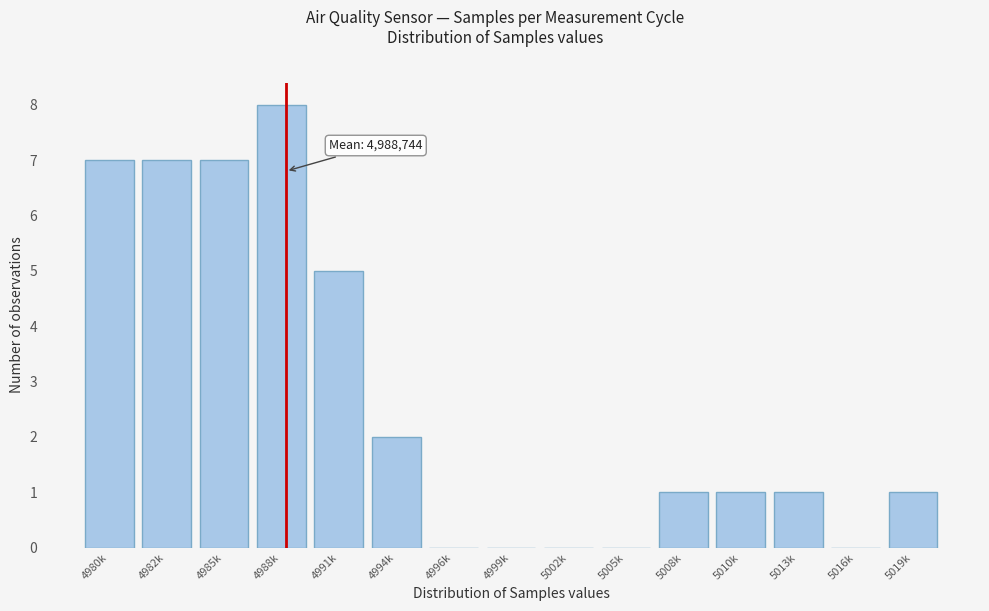

Reading left to right, what are all the values shown in this chart?

4980k=7	4982k=7	4985k=7	4988k=8	4991k=5	4994k=2	4996k=0	4999k=0	5002k=0	5005k=0	5008k=1	5010k=1	5013k=1	5016k=0	5019k=1